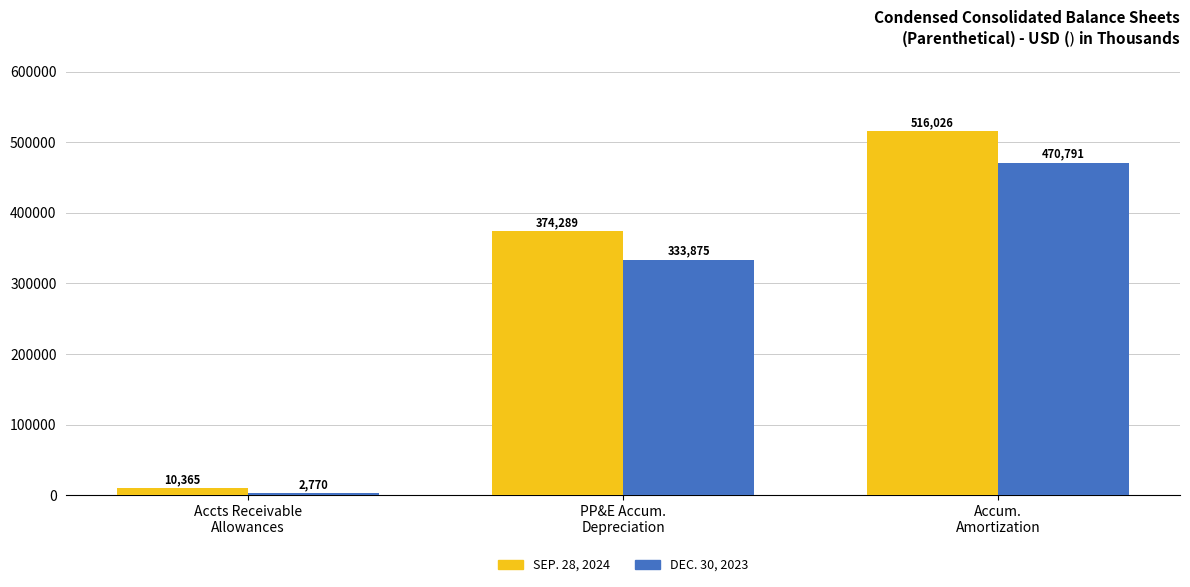

What is the minimum value shown in the chart?

2770